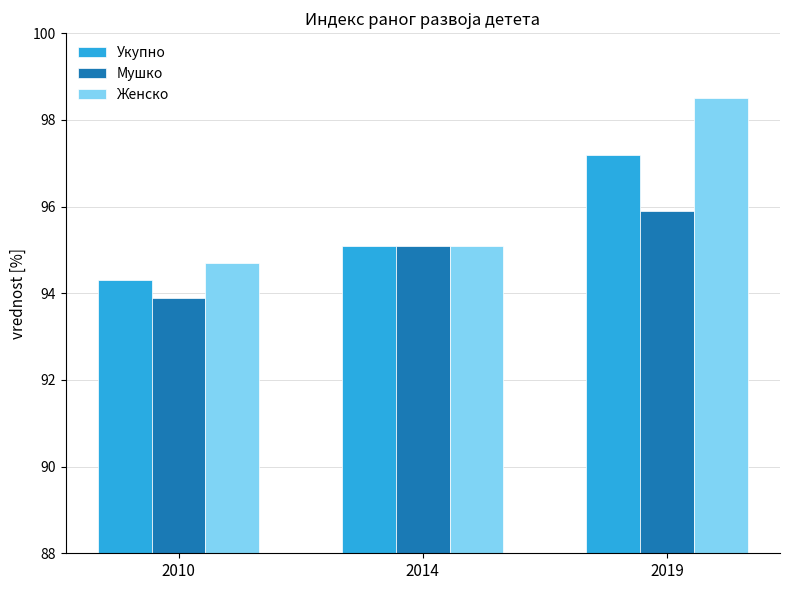

Which series has the widest spread of values?

Женско